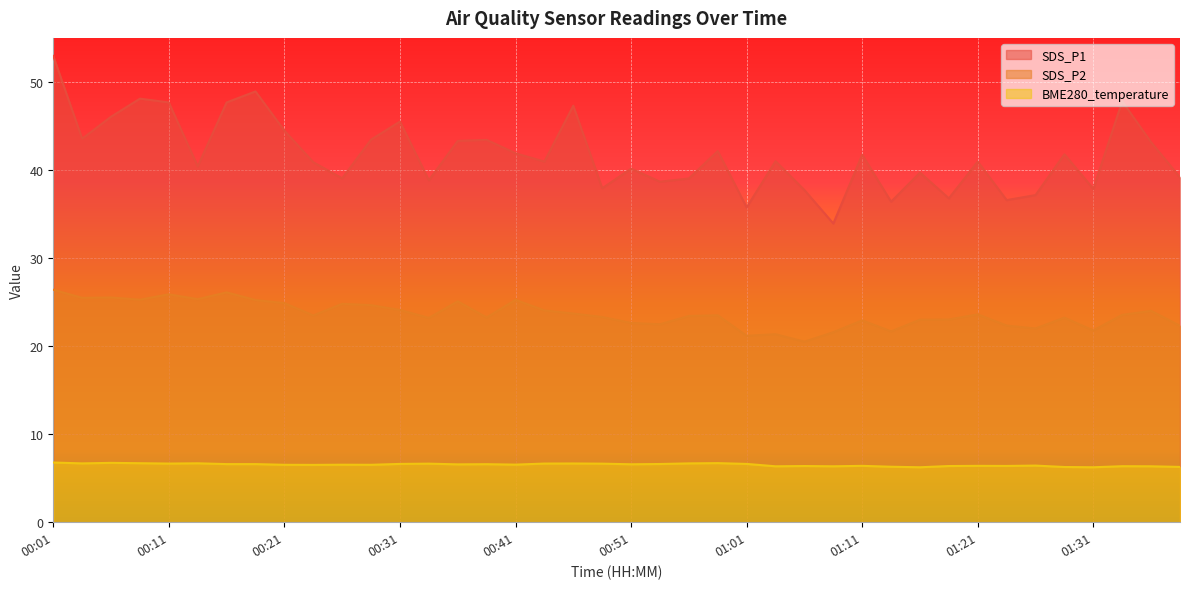

What value does the BME280_temperature series have at 00:41?

6.5